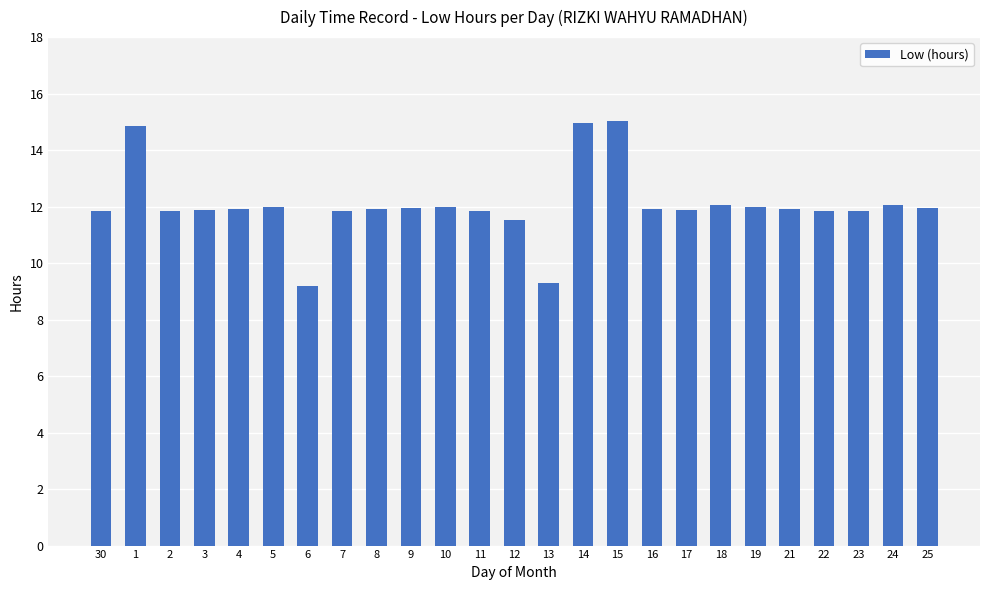

What is the smallest value displayed?

9.2